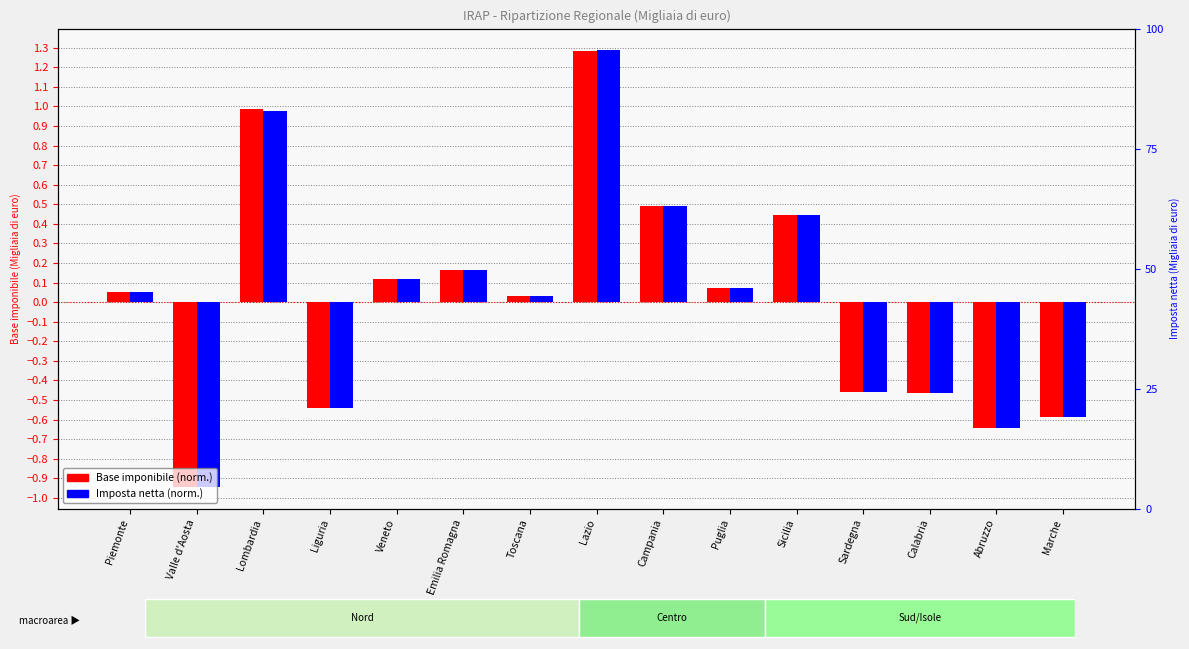

Does the chart contain stacked bars?

No